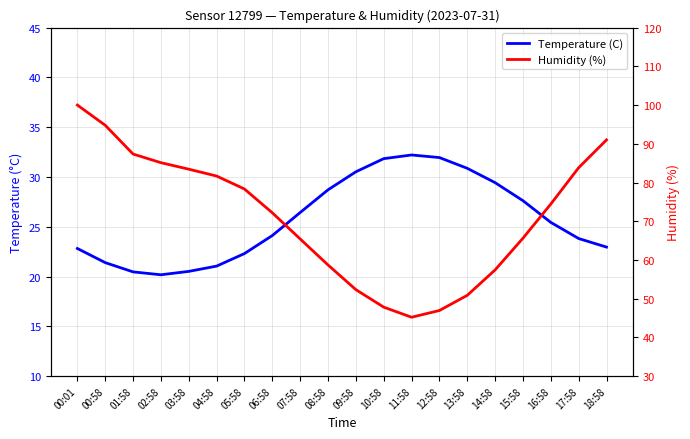

At which label is Temperature (C) closest to 26?

07:58